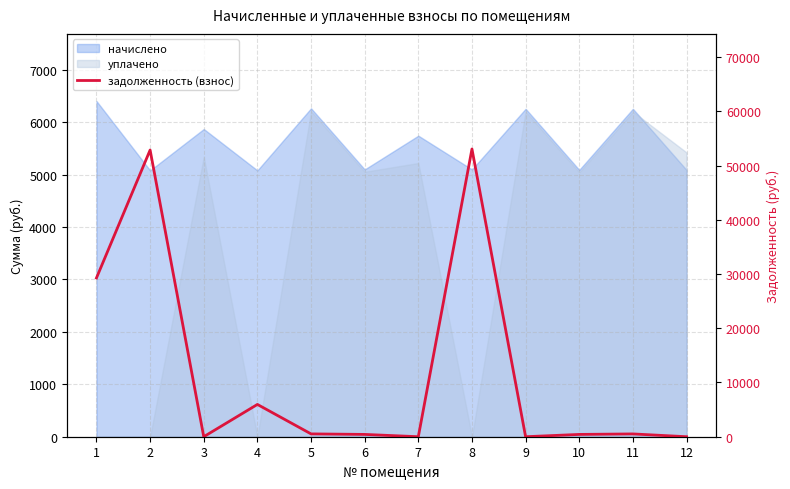

Reading left to right, transcribe all the data shown in this chart.

29272.6	52859.6	0.0	5953.7	522.0	424.8	0.0	53053.0	0.0	424.1	516.0	0.0